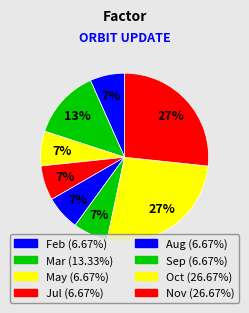

How many segments does this pie chart have?

8